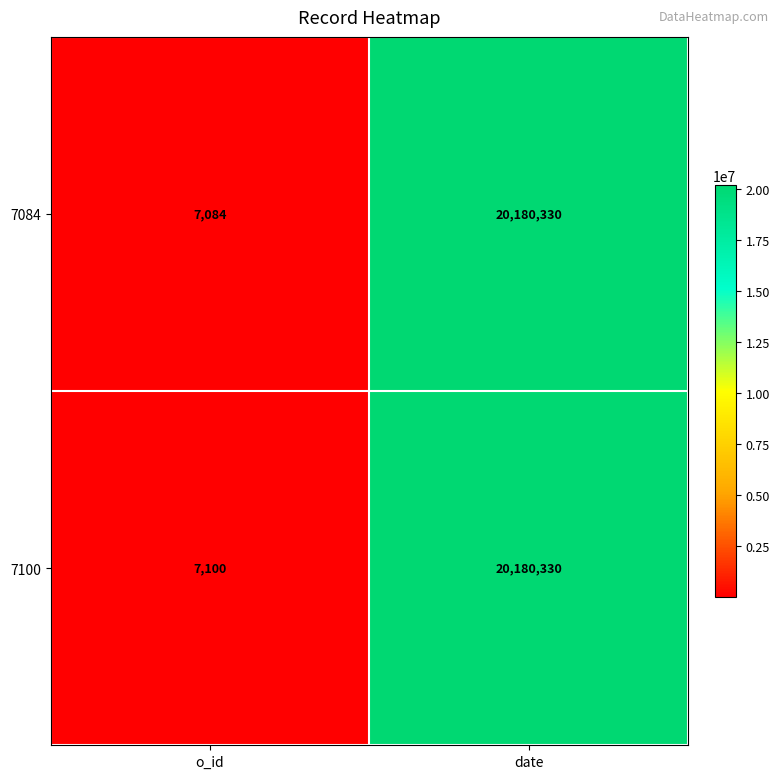

Between o_id and date, which series saw the biggest shift?

7084